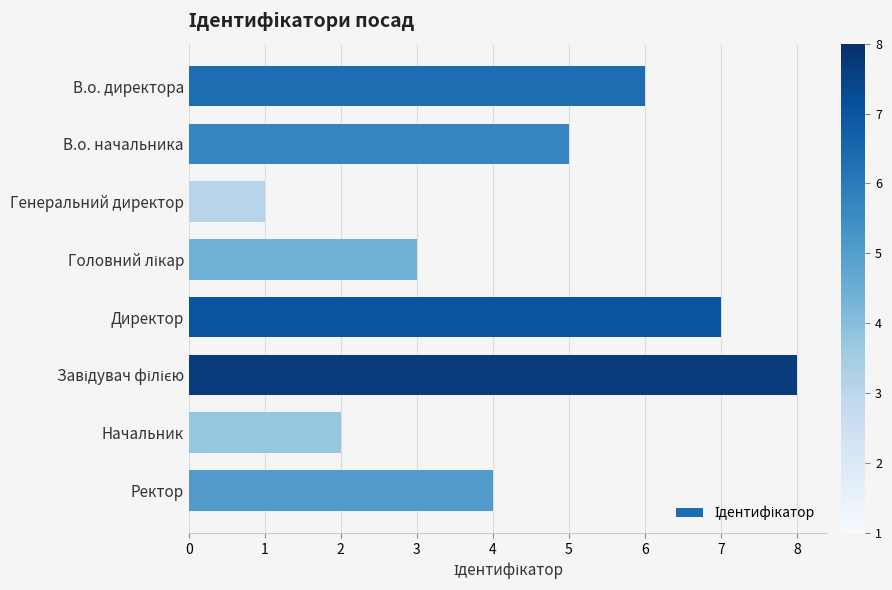

Which has a higher value, Директор or В.о. начальника?

Директор